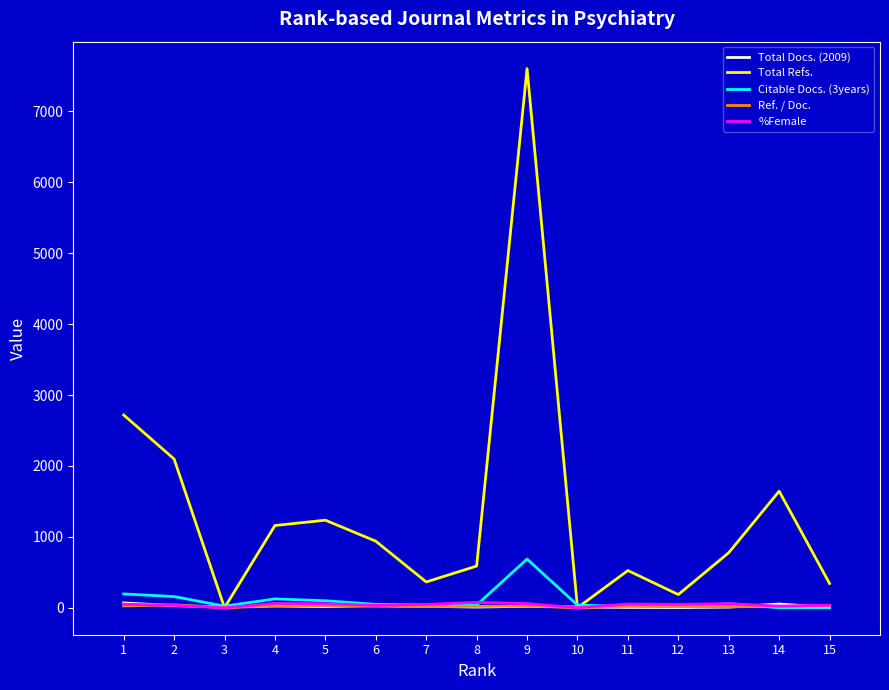

Which series has the largest range (max minus min)?

Total Refs.